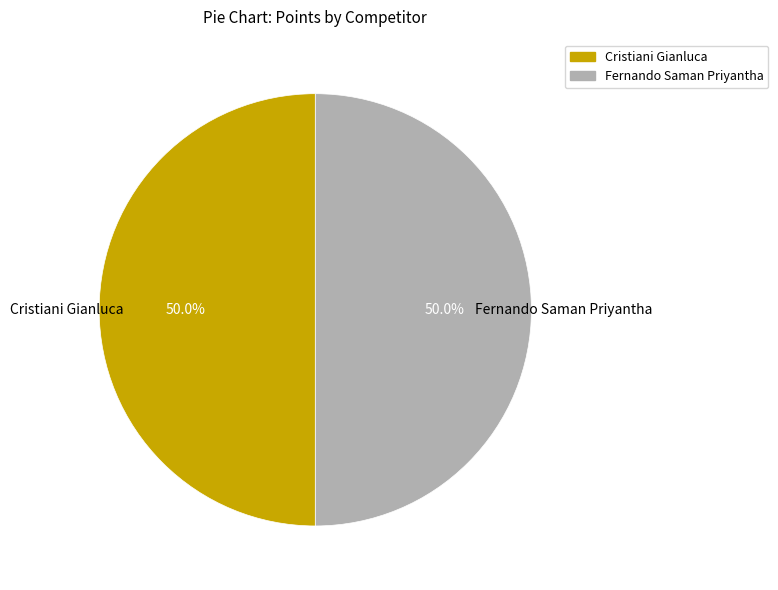

How many slices are in this pie chart?

2